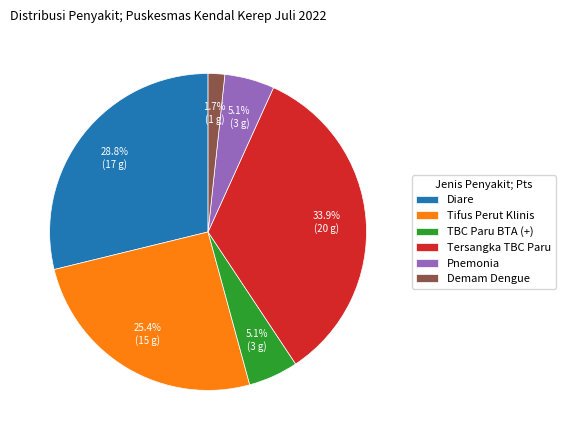

Is Diare the majority of the pie?

No